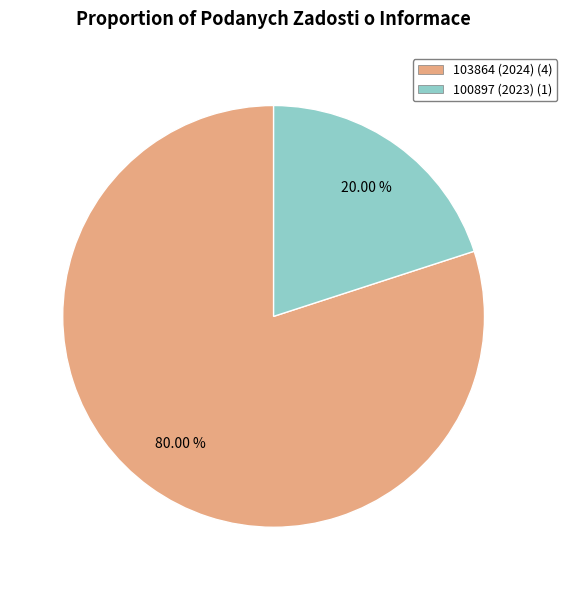

True or false: 103864 (2024) accounts for 73% of the total.

False